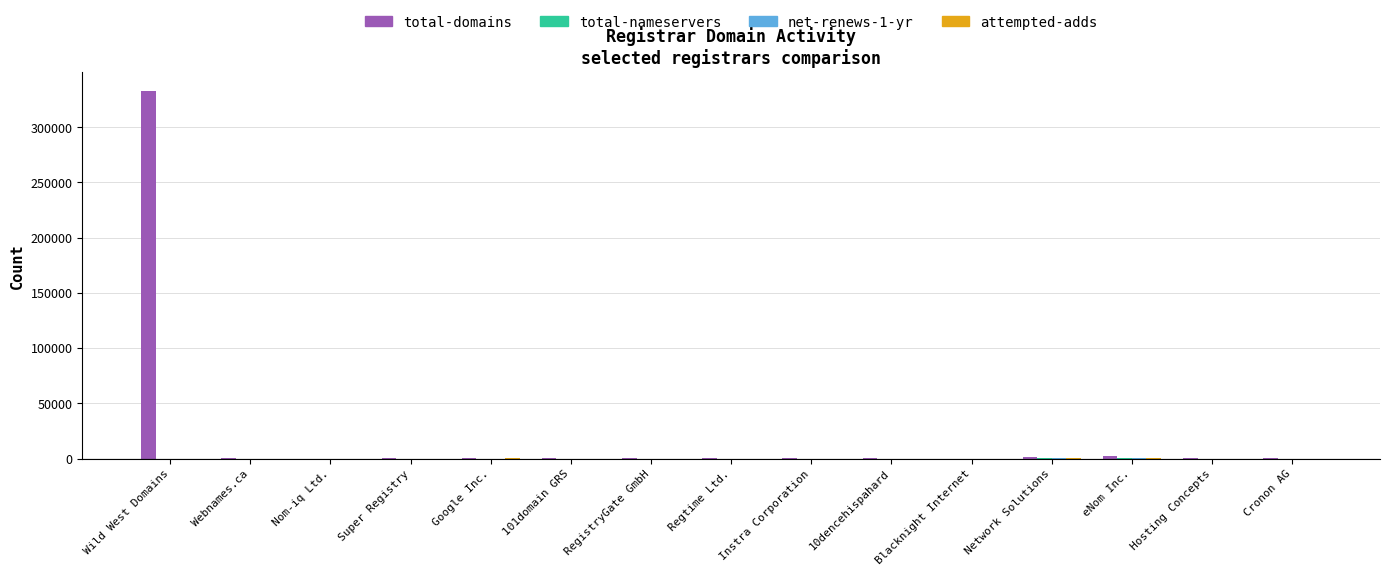

Which series changed the most between Wild West Domains and Cronon AG?

total-domains